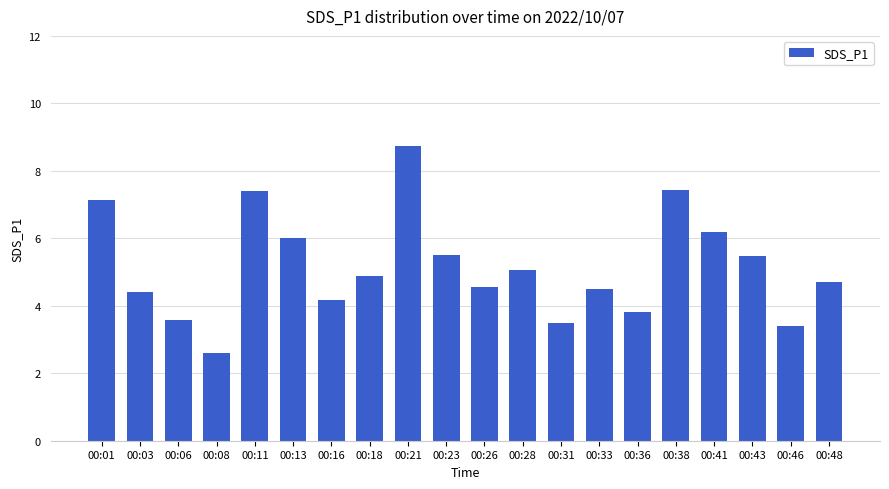

What is the greatest value displayed?

8.7